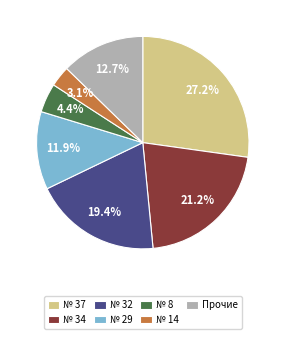

Which slice is the smallest?

№ 14